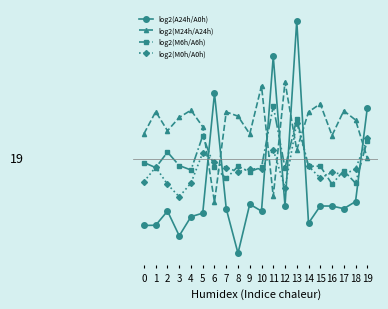

Does the chart have visible grid lines?

No